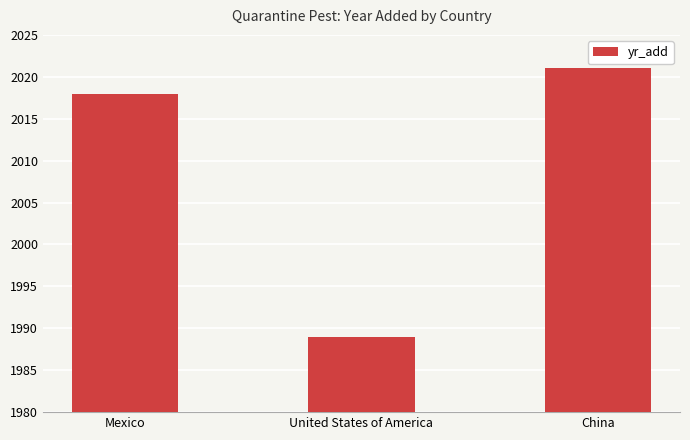

Reading right to left, extract all data points from this chart.

2021	1989	2018